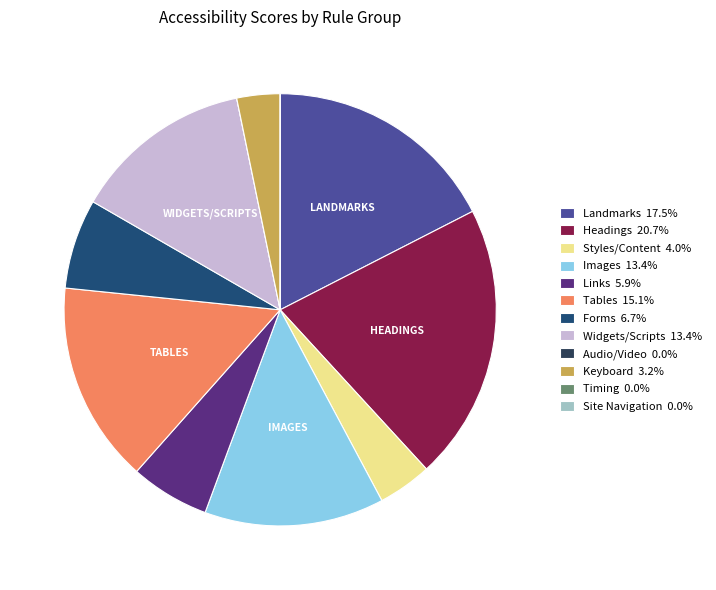

How many segments does this pie chart have?

12